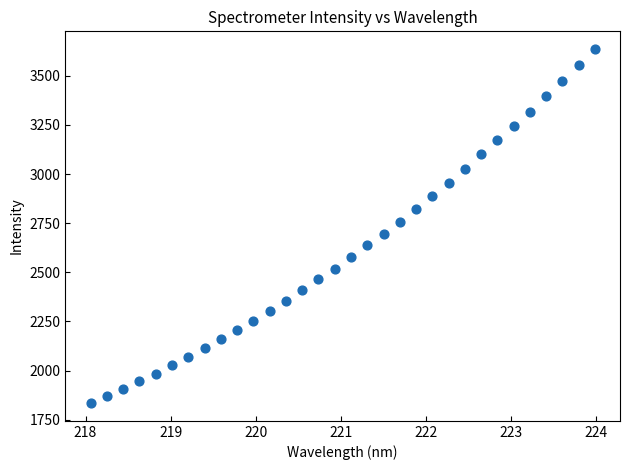

What is the range of Y values (max minus min)?

1802.3